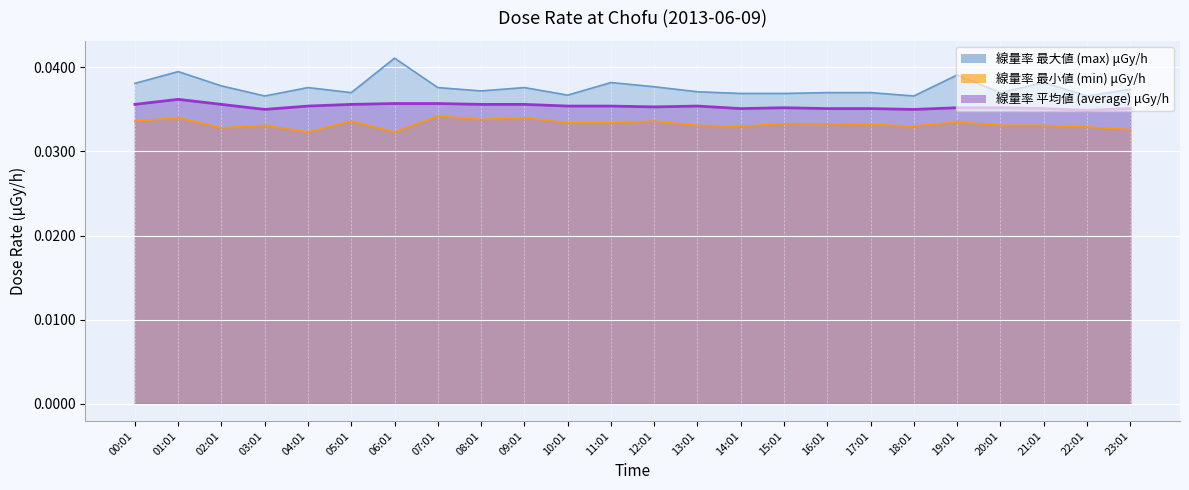

Does the chart display data point markers on the line(s)?

No